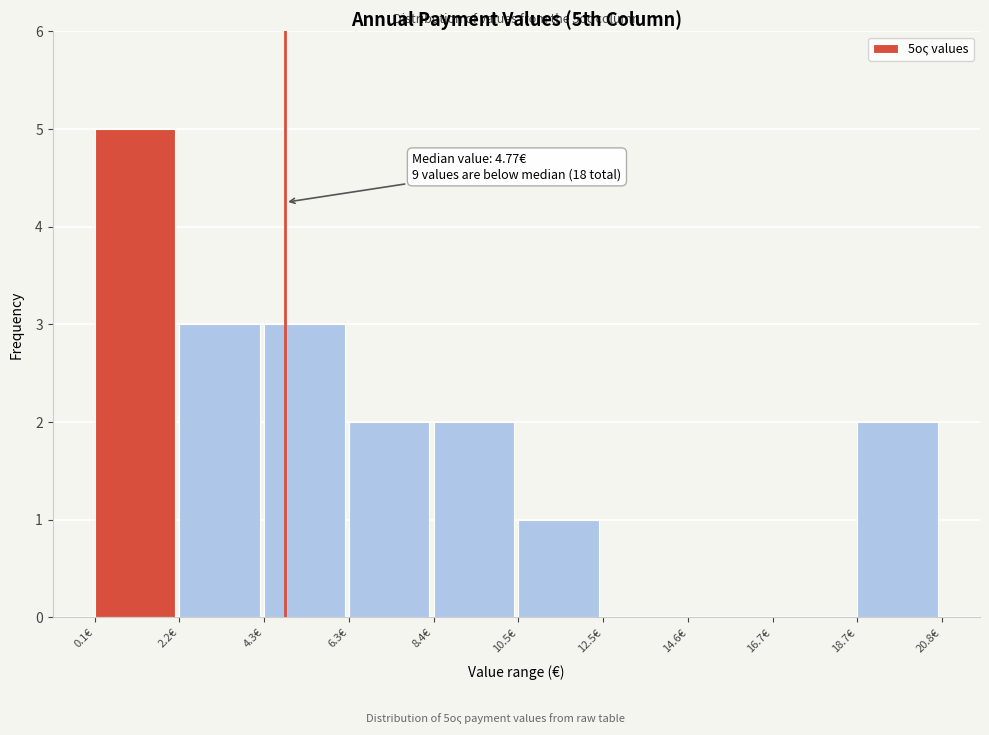

Which range on the x-axis has the tallest bar?

0.0 to 2.0